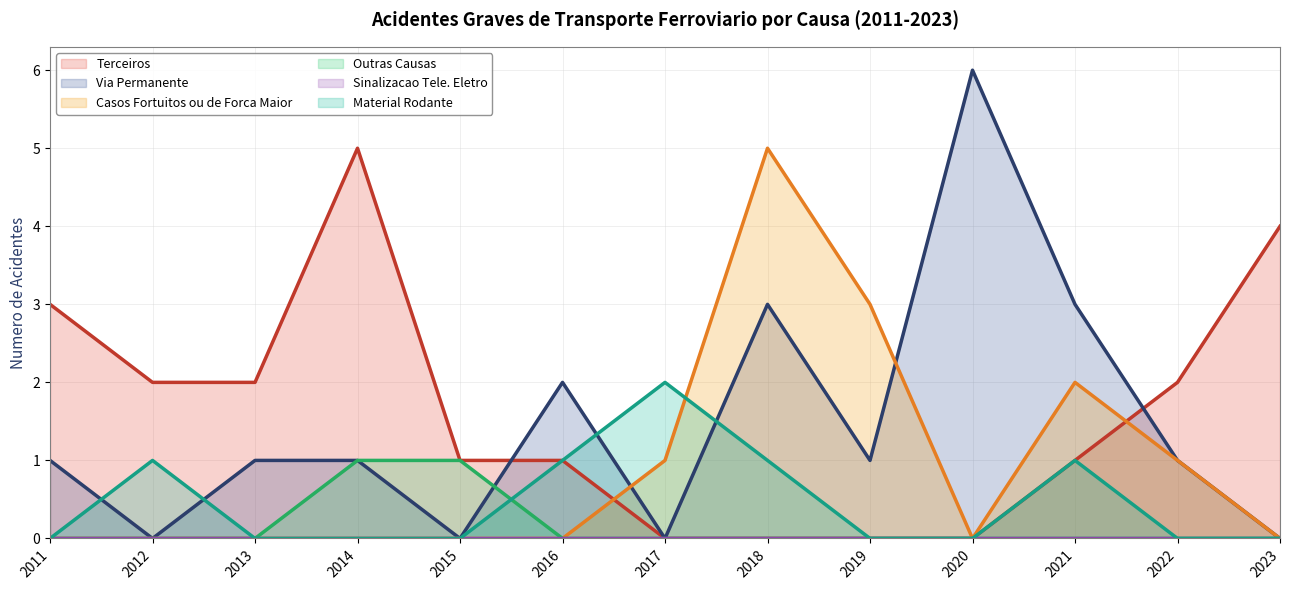

At which category does the chart reach its minimum across all series?

2017